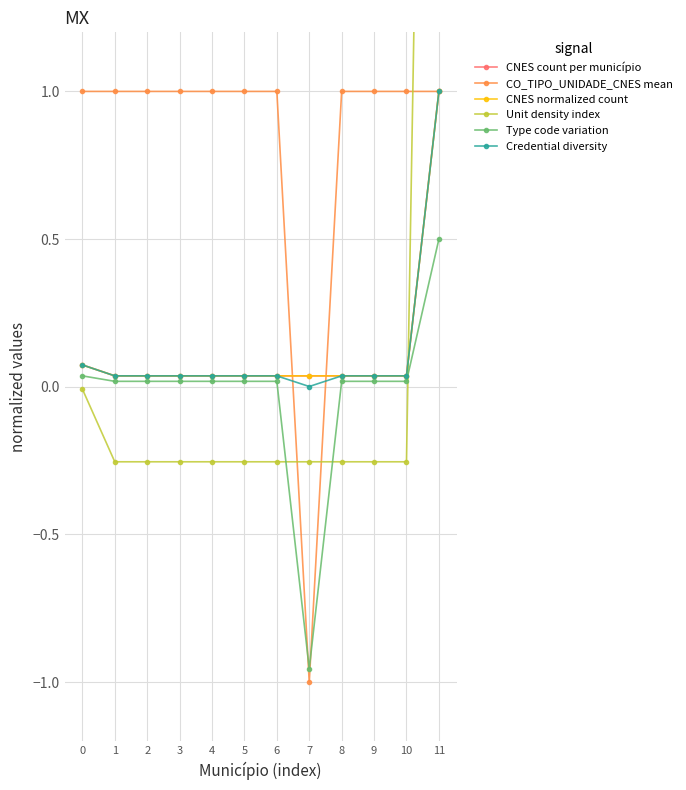

At which label does Credential diversity reach its peak?

11